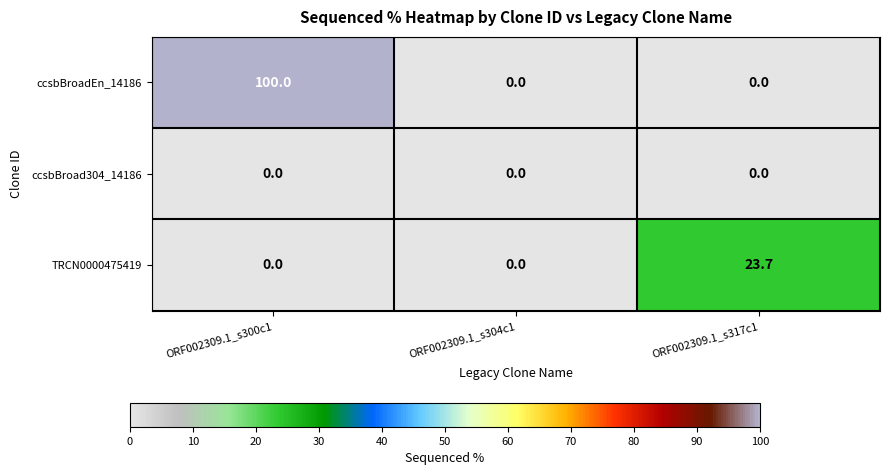

Which series has the widest spread of values?

ccsbBroadEn_14186